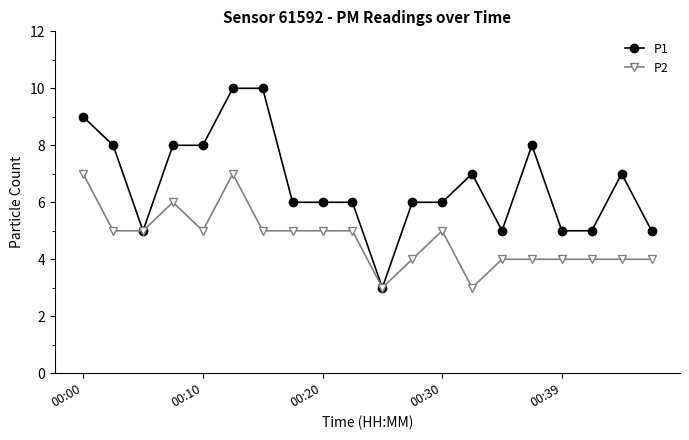

List the series in order of their peak value, highest first.

P1, P2